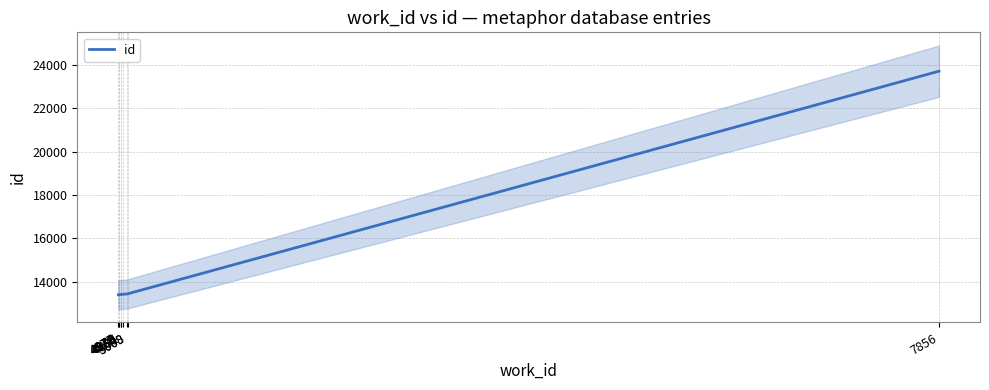

What is the sum of all values?

130944